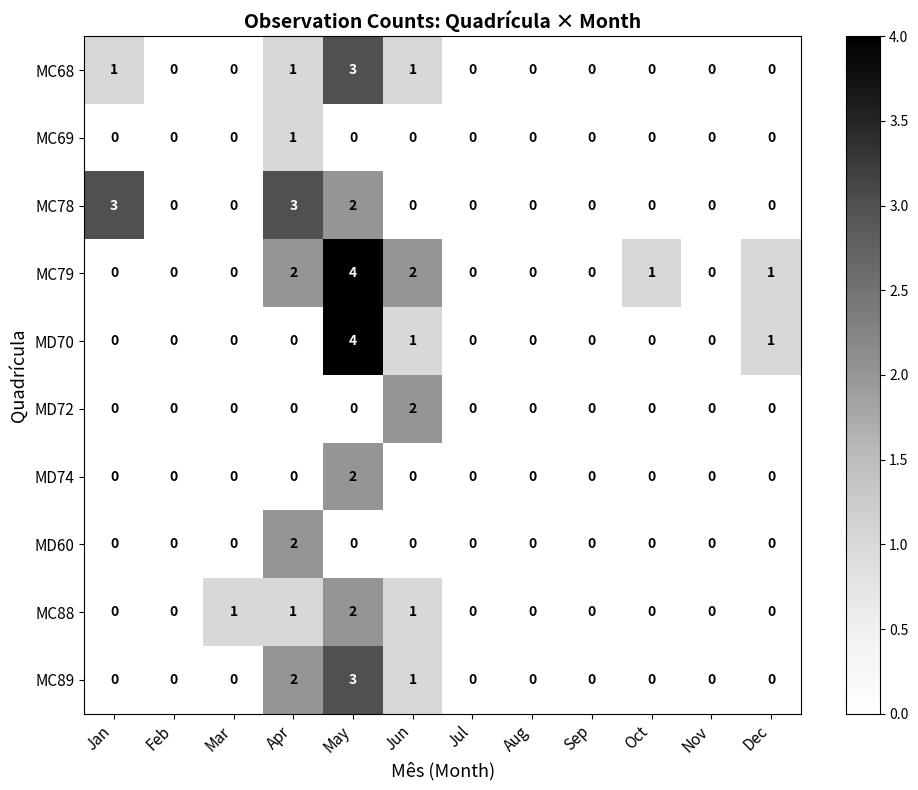

At which label does MD60 reach its peak?

Apr